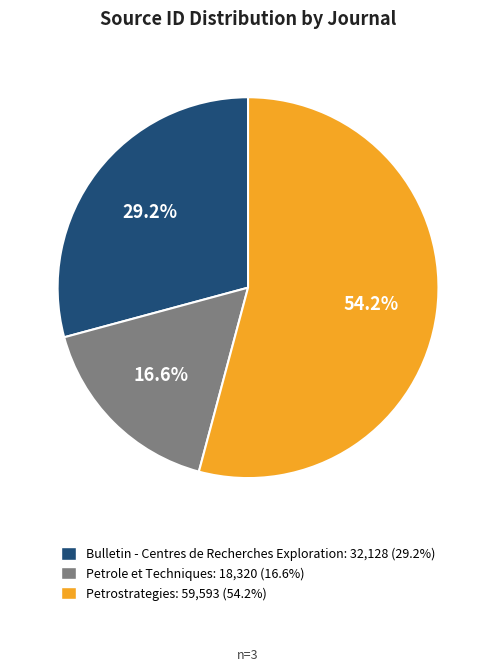

Is there any slice that represents more than half of the pie?

Yes